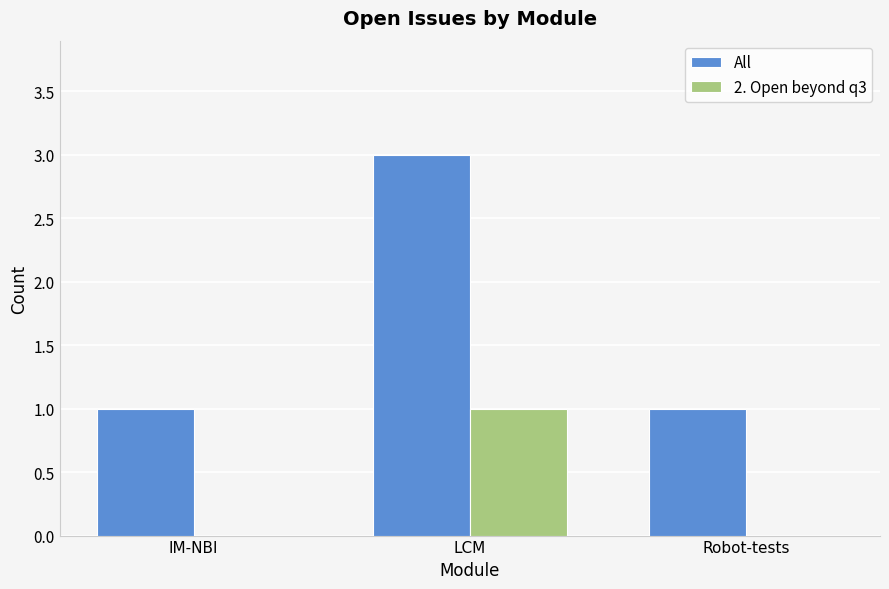

Which label corresponds to the largest value in the chart?

LCM